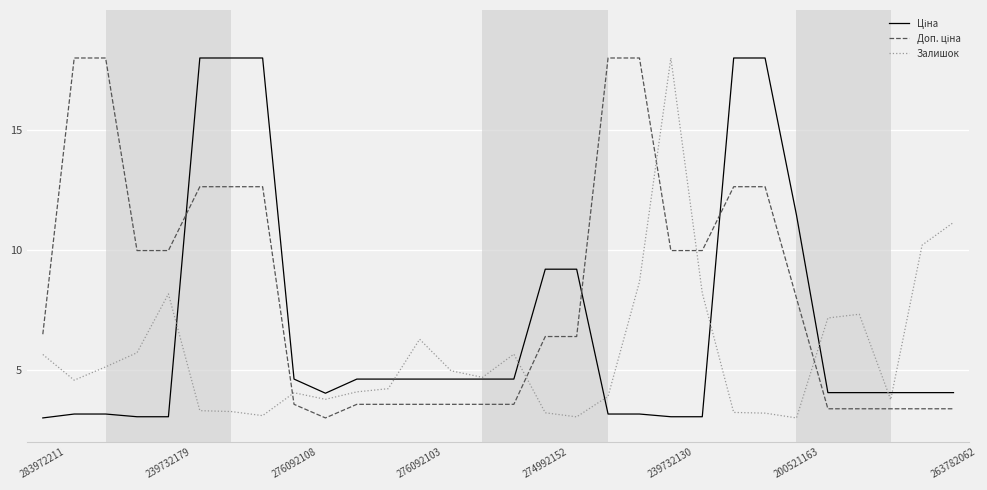

How many series are shown in this chart?

3